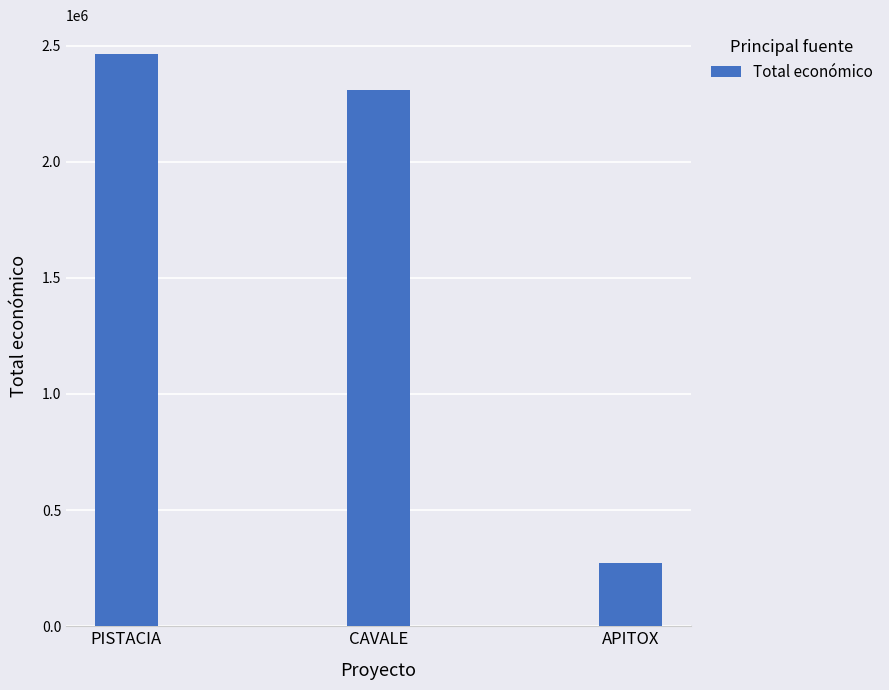

Is it true that the value at PISTACIA is 4331112?

False